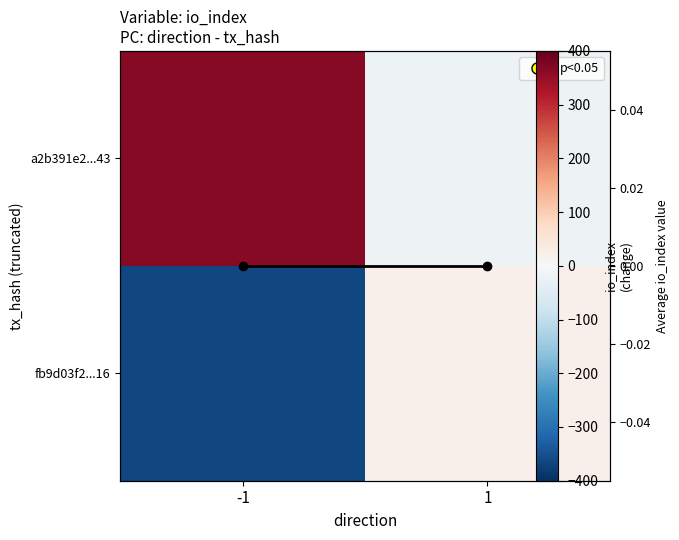

The value of column mean at -1 is 0. True or false?

True